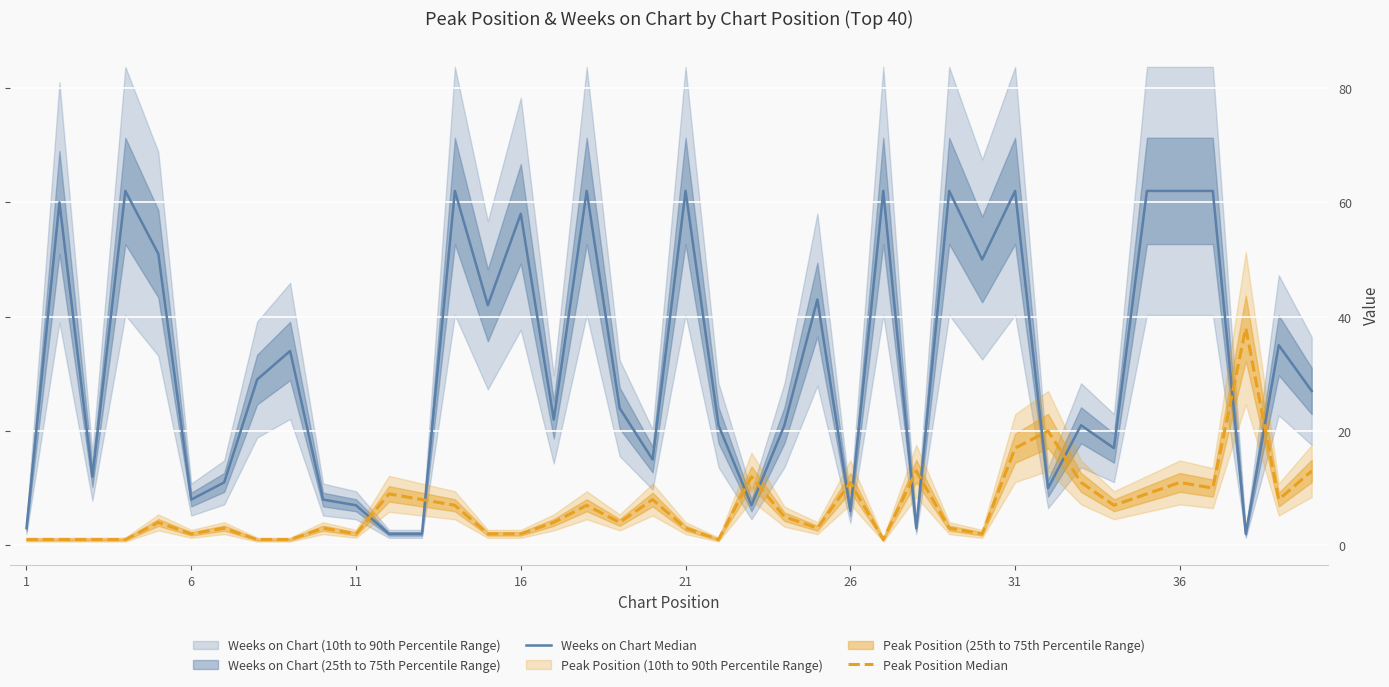

What is the highest value of the Peak Position Median series?

38